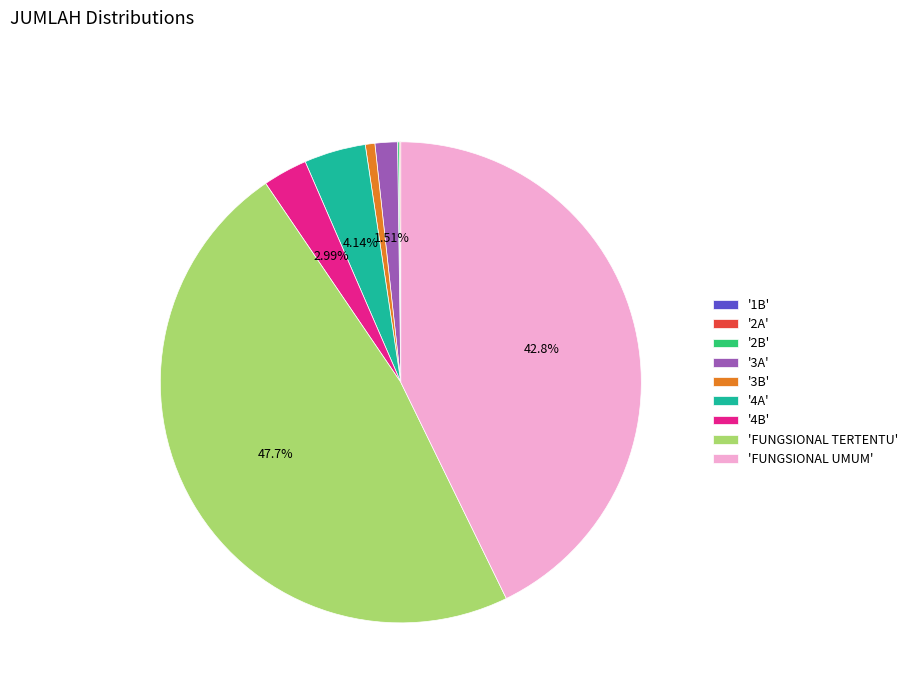

Does any single category account for the majority?

No